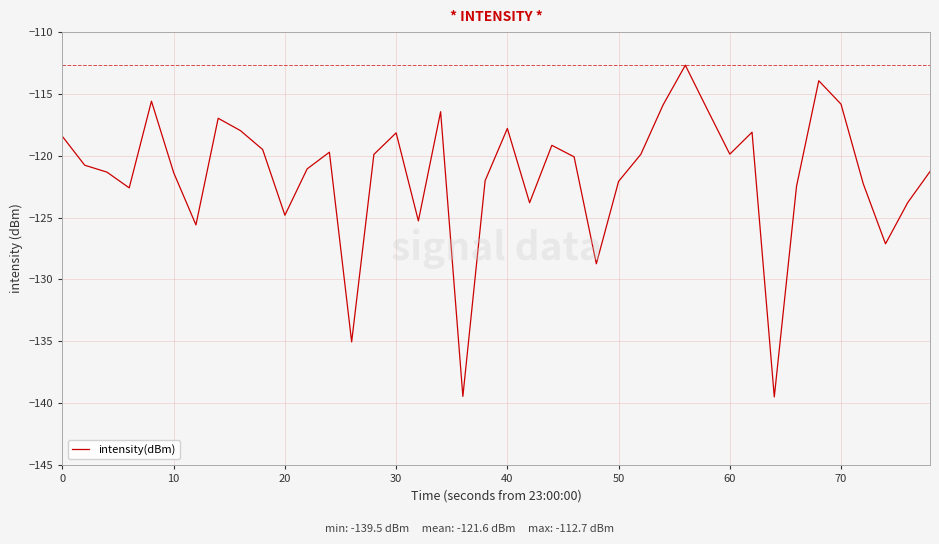

What is the minimum value shown in the chart?

-139.5